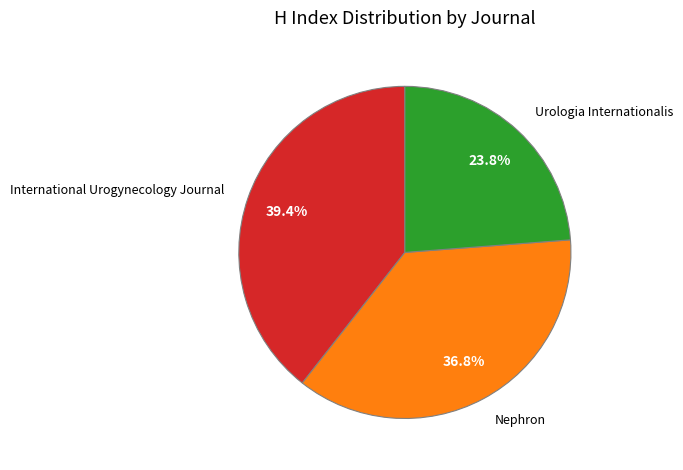

Rank the categories by value from lowest to highest.

Urologia Internationalis, Nephron, International Urogynecology Journal